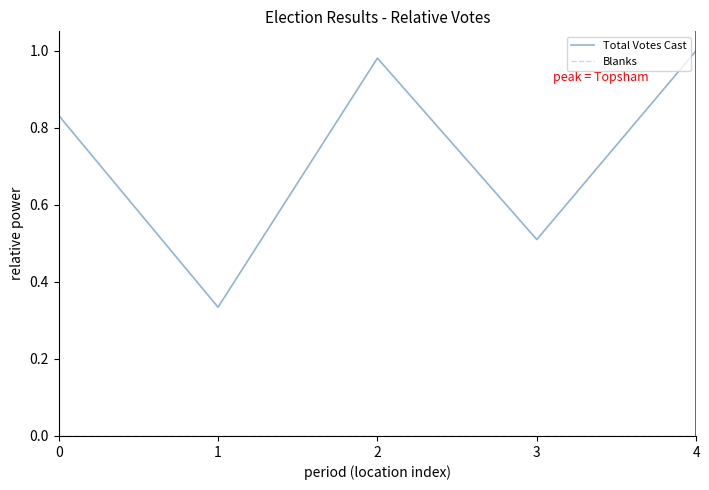

List the labels in order of Total Votes Cast value, smallest first.

1, 3, 0, 2, 4